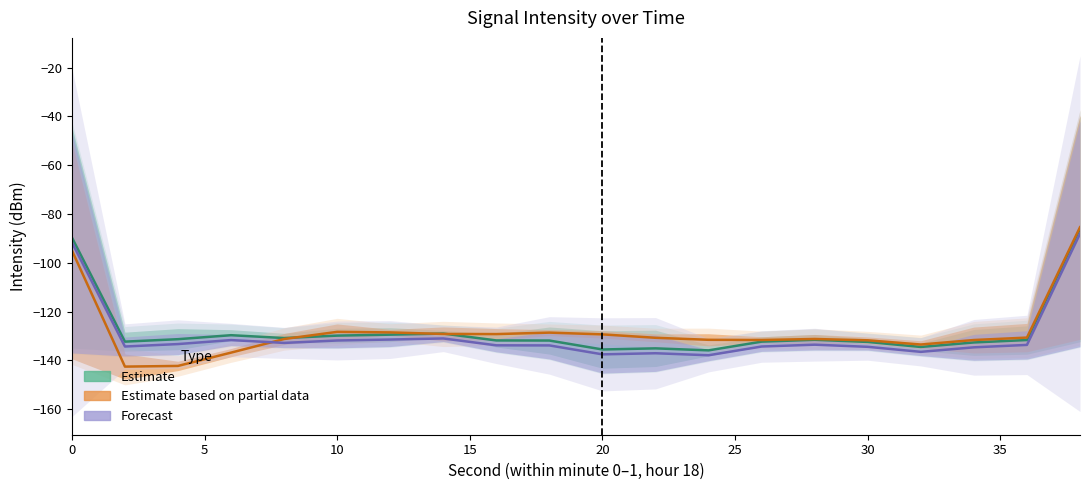

True or false: Estimate has a value of -135.9 at 12.

True